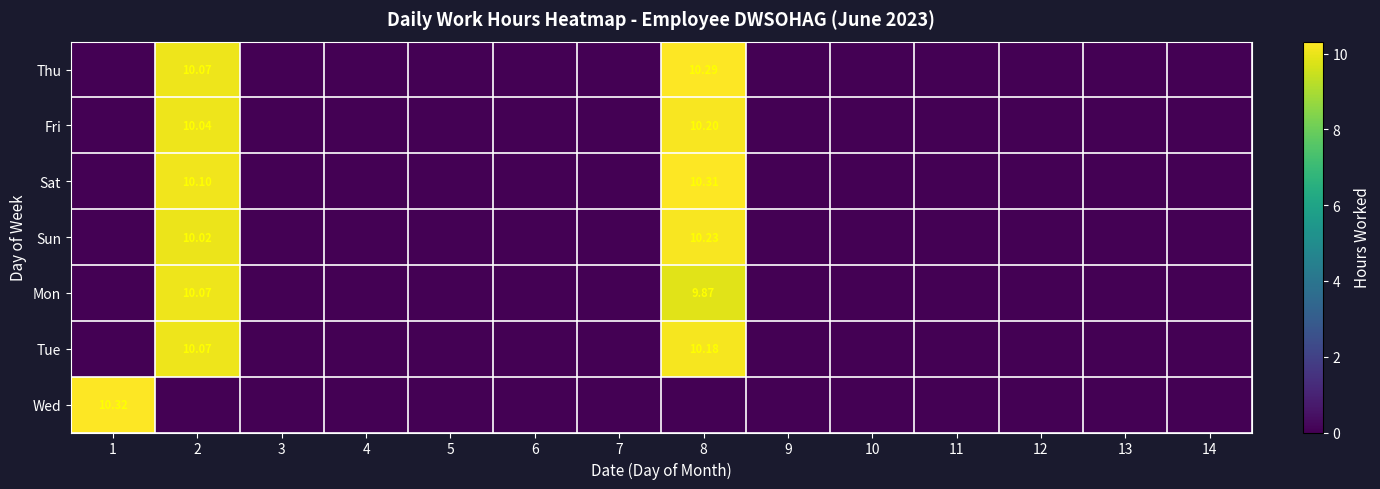

How many data points in Thu are above 0?

2